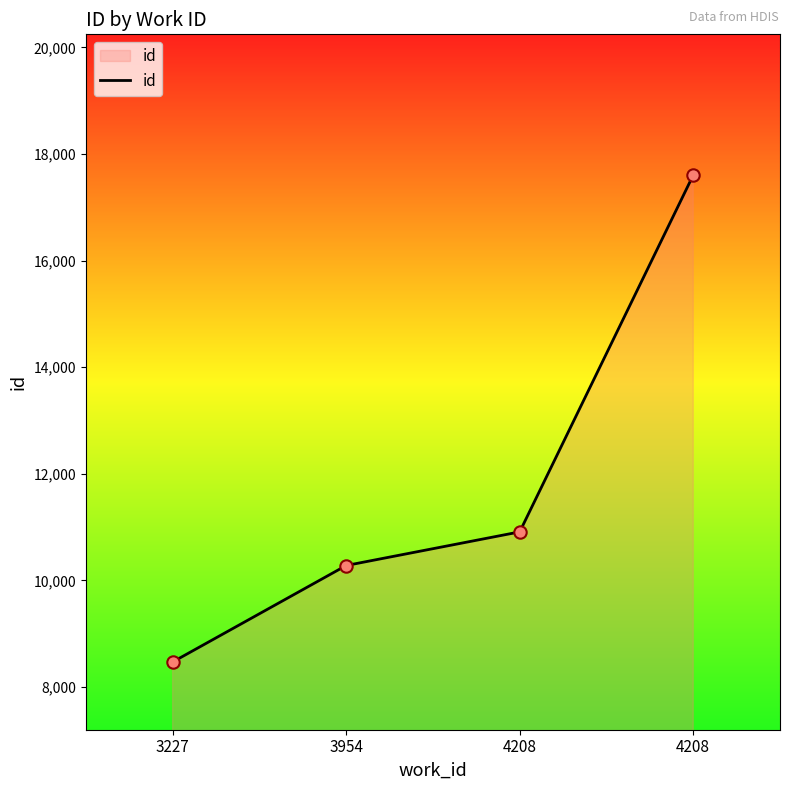

Approximately how many times larger is the value at 3954 compared to 4208?

0.9